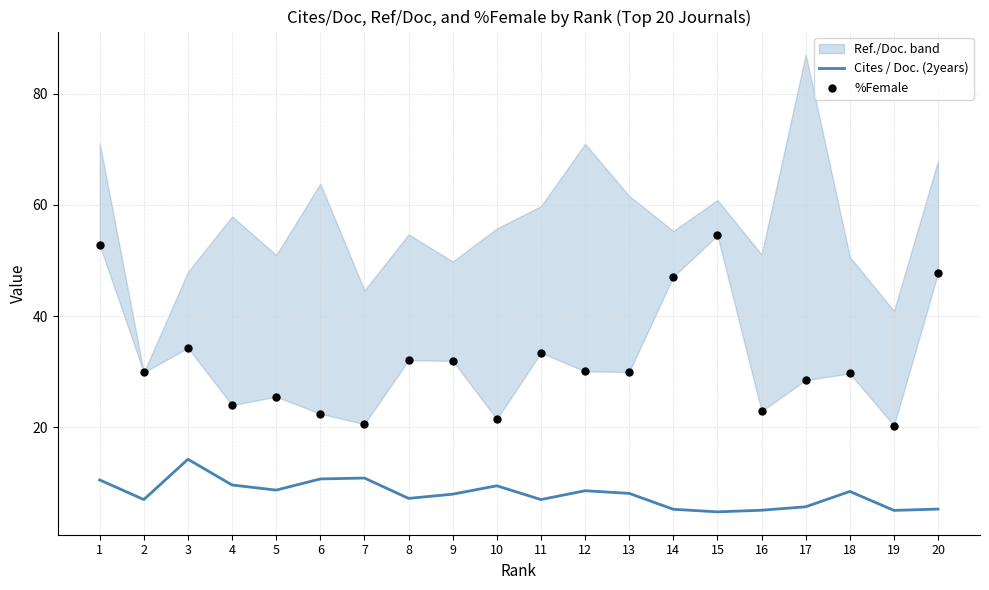

What is the total value across all series at 3?

48.5